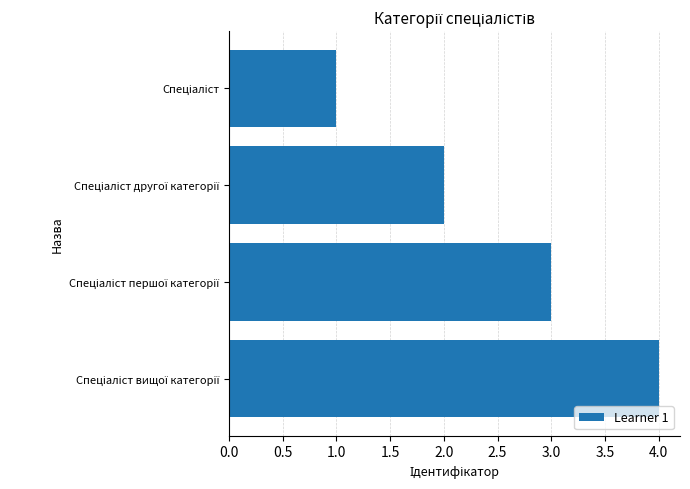

What is the greatest value displayed?

4